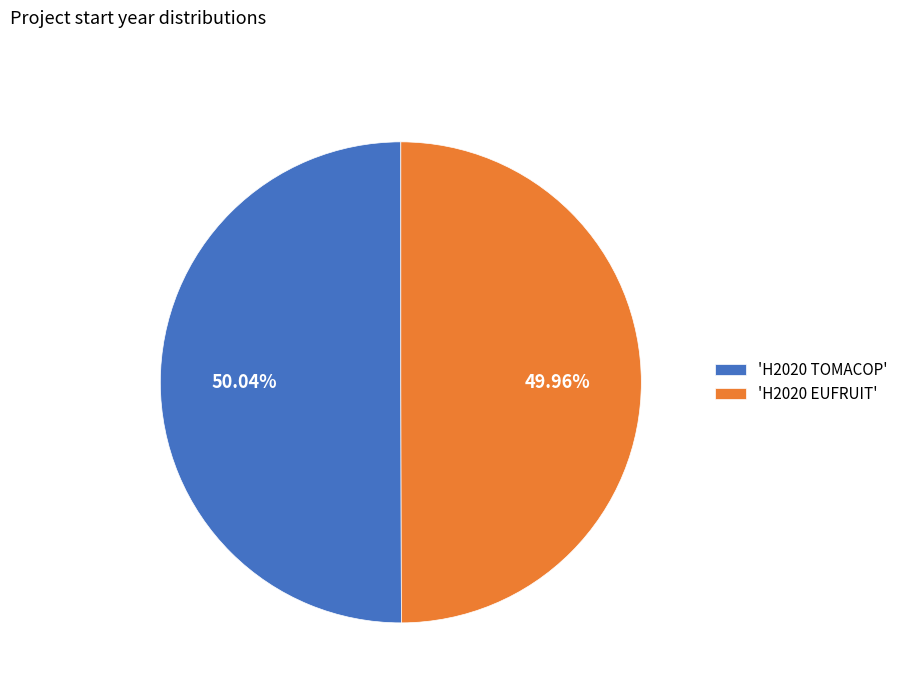

Is the sum of 'H2020 TOMACOP' and 'H2020 EUFRUIT' greater than half?

Yes